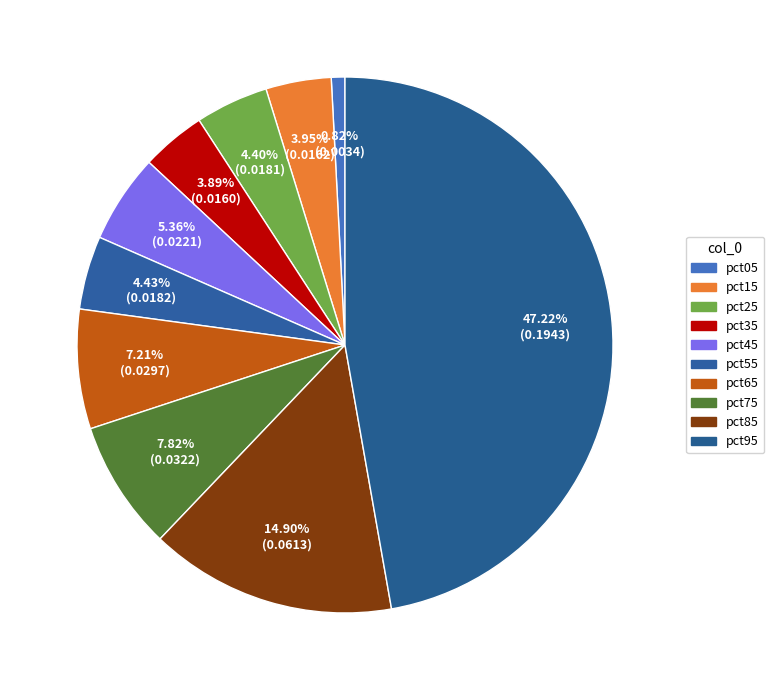

Rank the categories by value from lowest to highest.

pct05, pct35, pct15, pct25, pct55, pct45, pct65, pct75, pct85, pct95